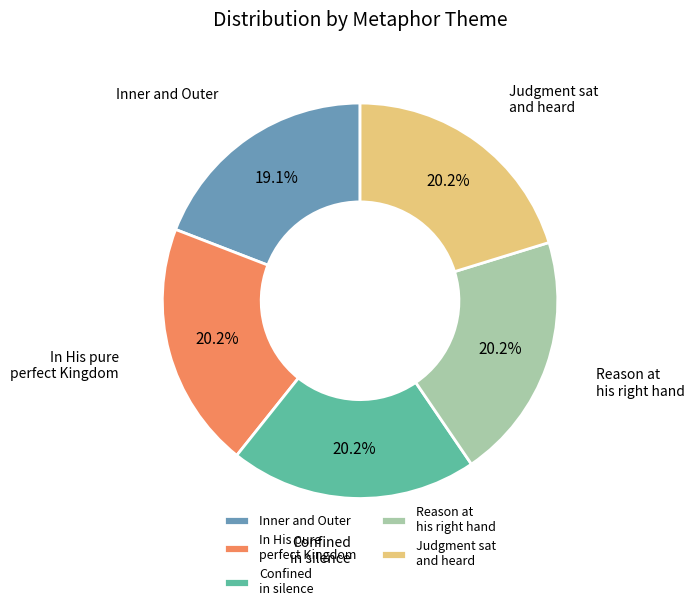

What is the smallest slice in the pie chart?

Inner and Outer